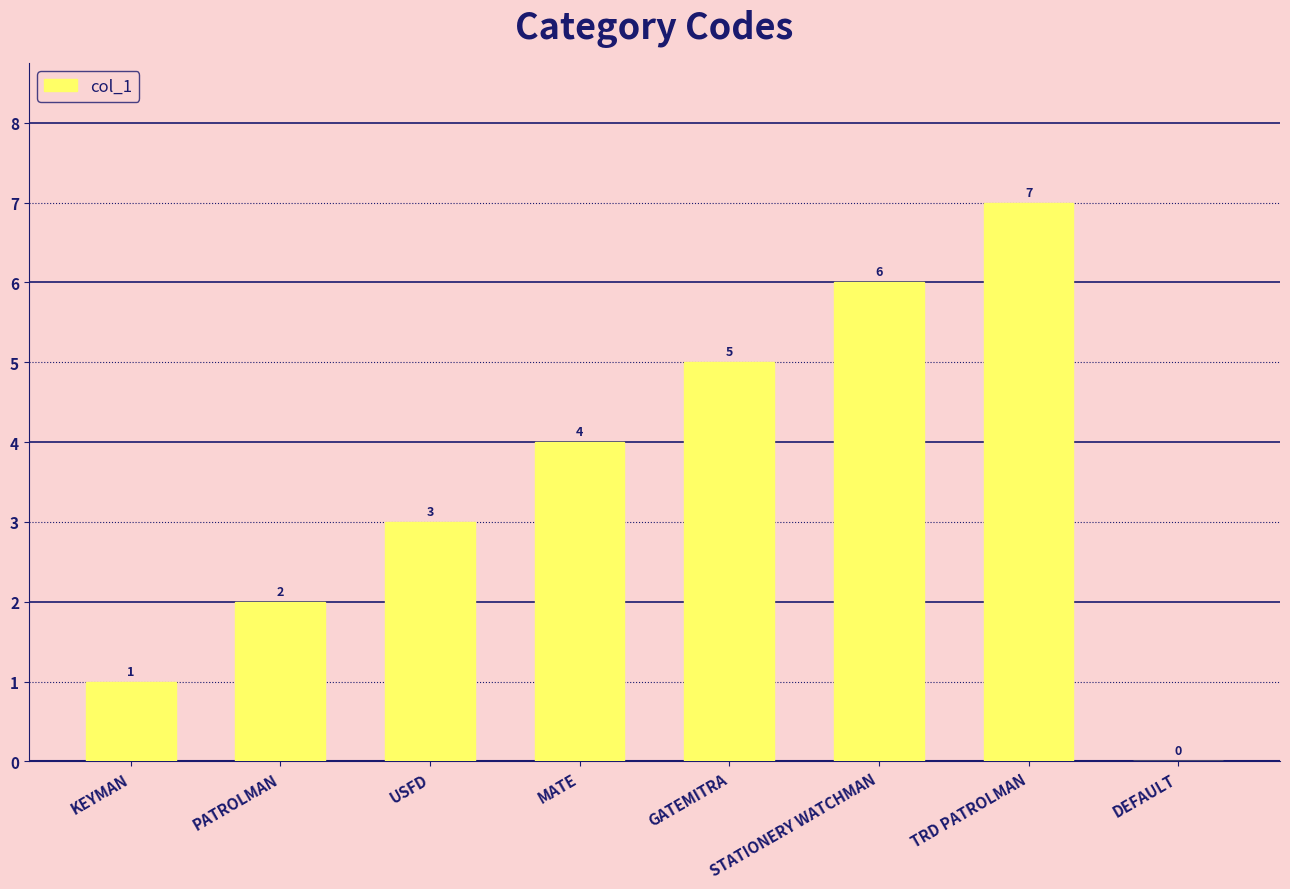

What is the sum of all values?

28